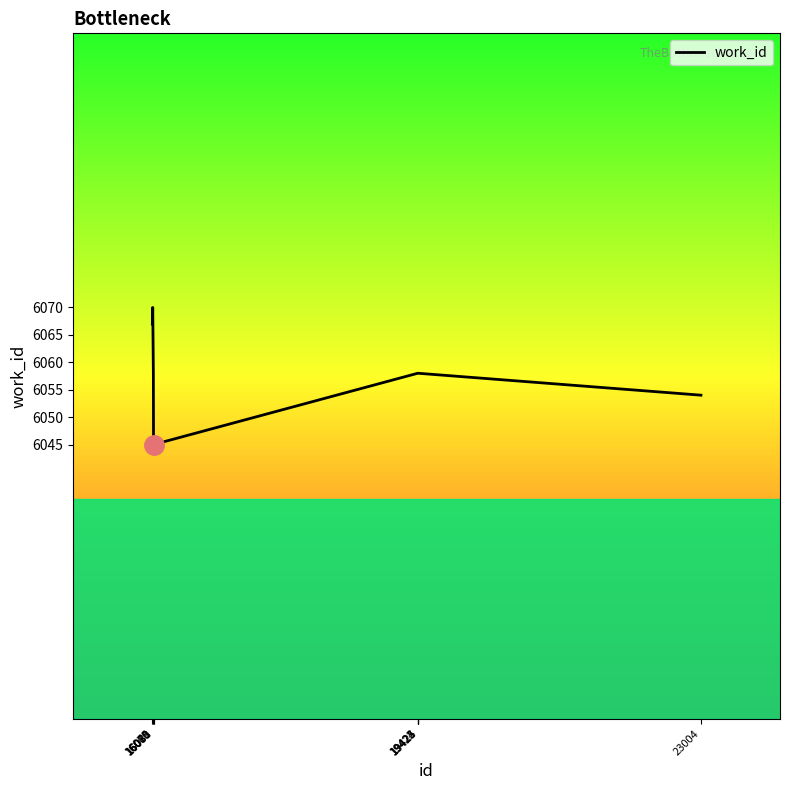

Reading left to right, transcribe all the data shown in this chart.

6067	6070	6058	6045	6045	6058	6058	6058	6058	6054